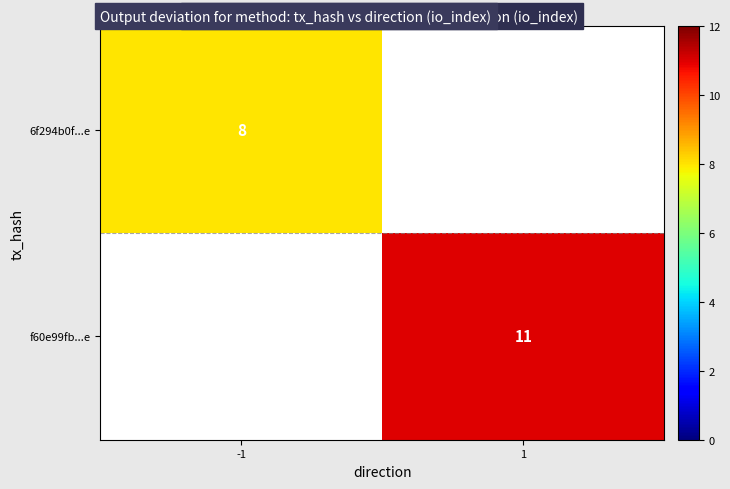

What is the maximum value shown in the chart?

11